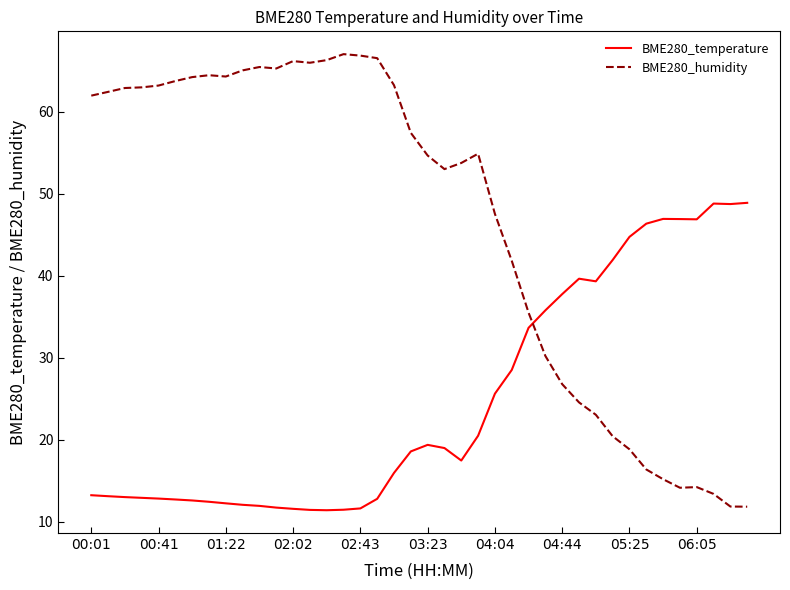

What is the smallest value displayed?

11.4